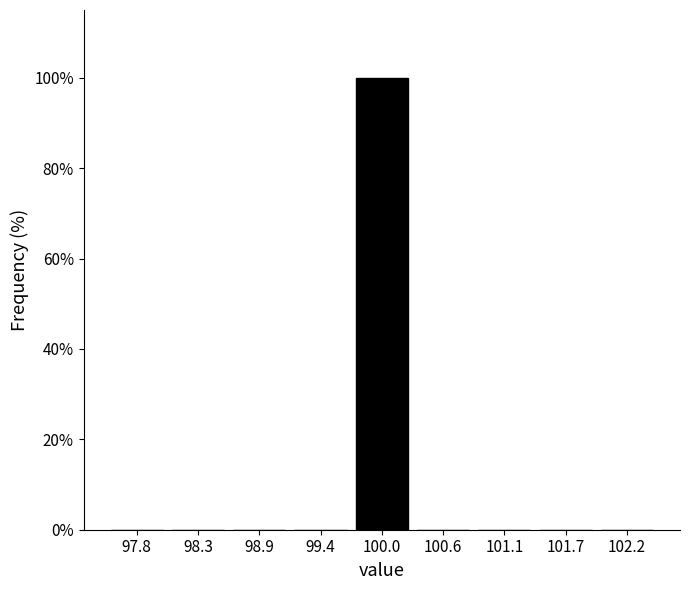

Reading left to right, list every bar in this chart as the range it spans on the x-axis followed by its height. Neither the bar edges nor the heights are printed on the chart, so give them approximately, as read against the axes.

97.5 to 98.1: 0
98.1 to 98.6: 0
98.6 to 99.2: 0
99.2 to 99.7: 0
99.7 to 100.3: 100
100.3 to 100.8: 0
100.8 to 101.4: 0
101.4 to 101.9: 0
101.9 to 102.5: 0